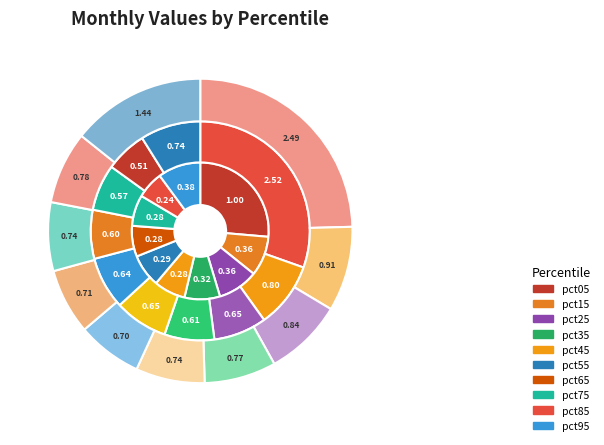

Between pct85 and pct65, which is larger?

pct65